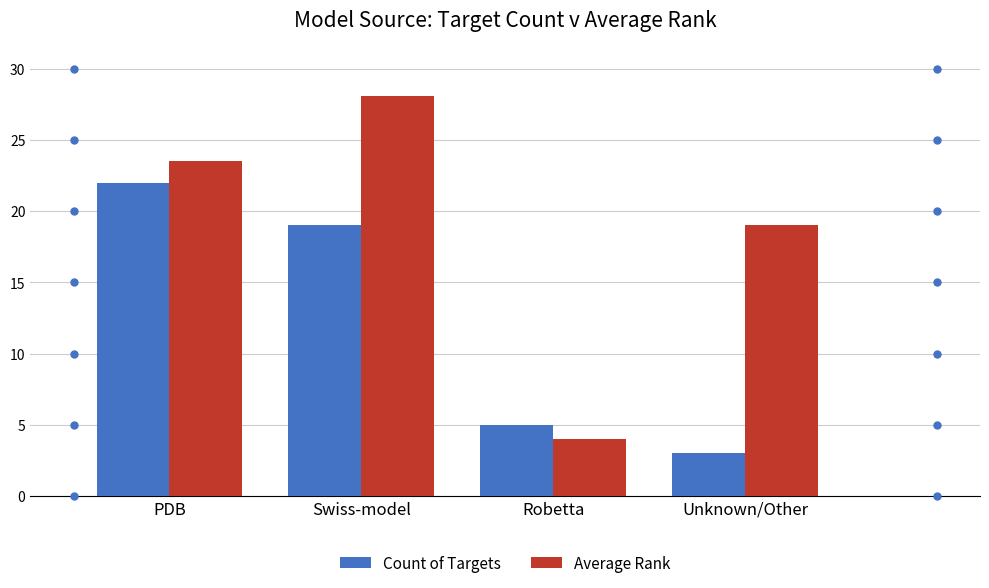

What is the sum of all Average Rank values?

74.6